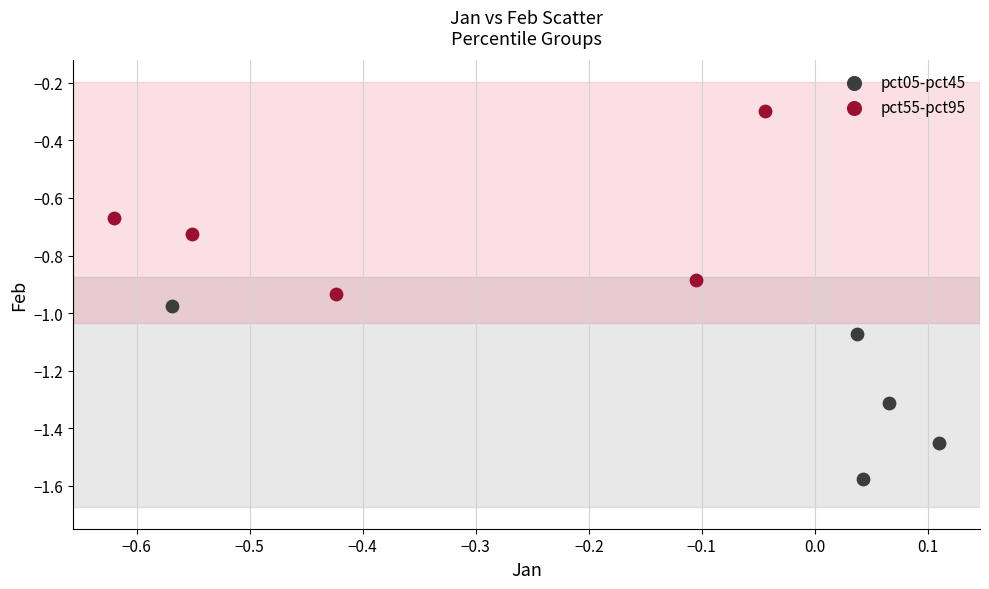

Which series contains the highest Y value?

pct55-pct95